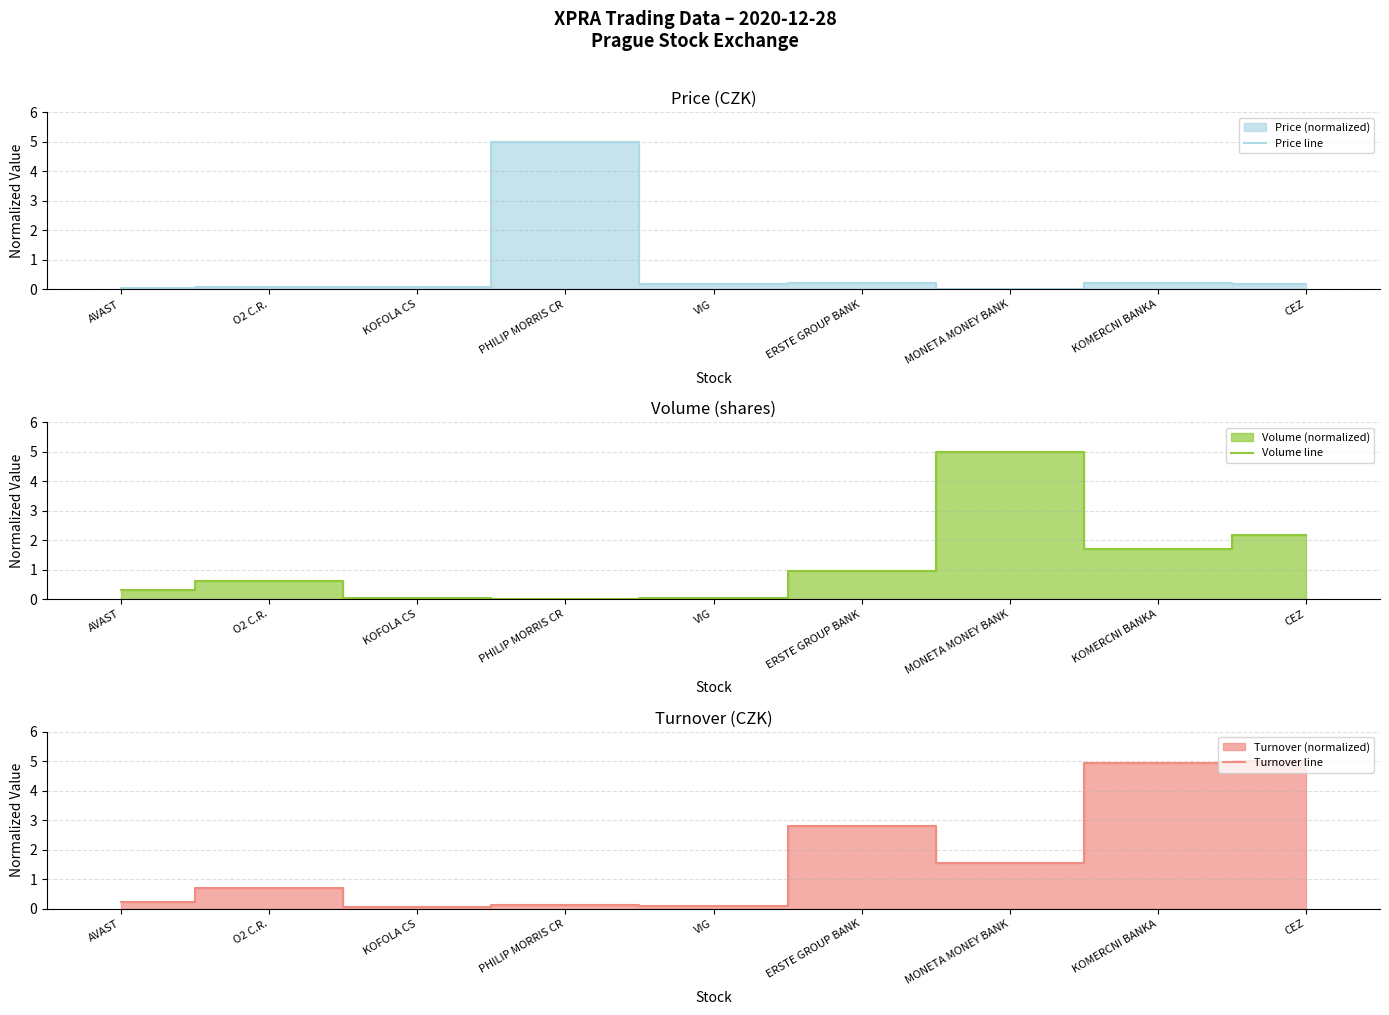

What position from the right is KOFOLA CS?

7